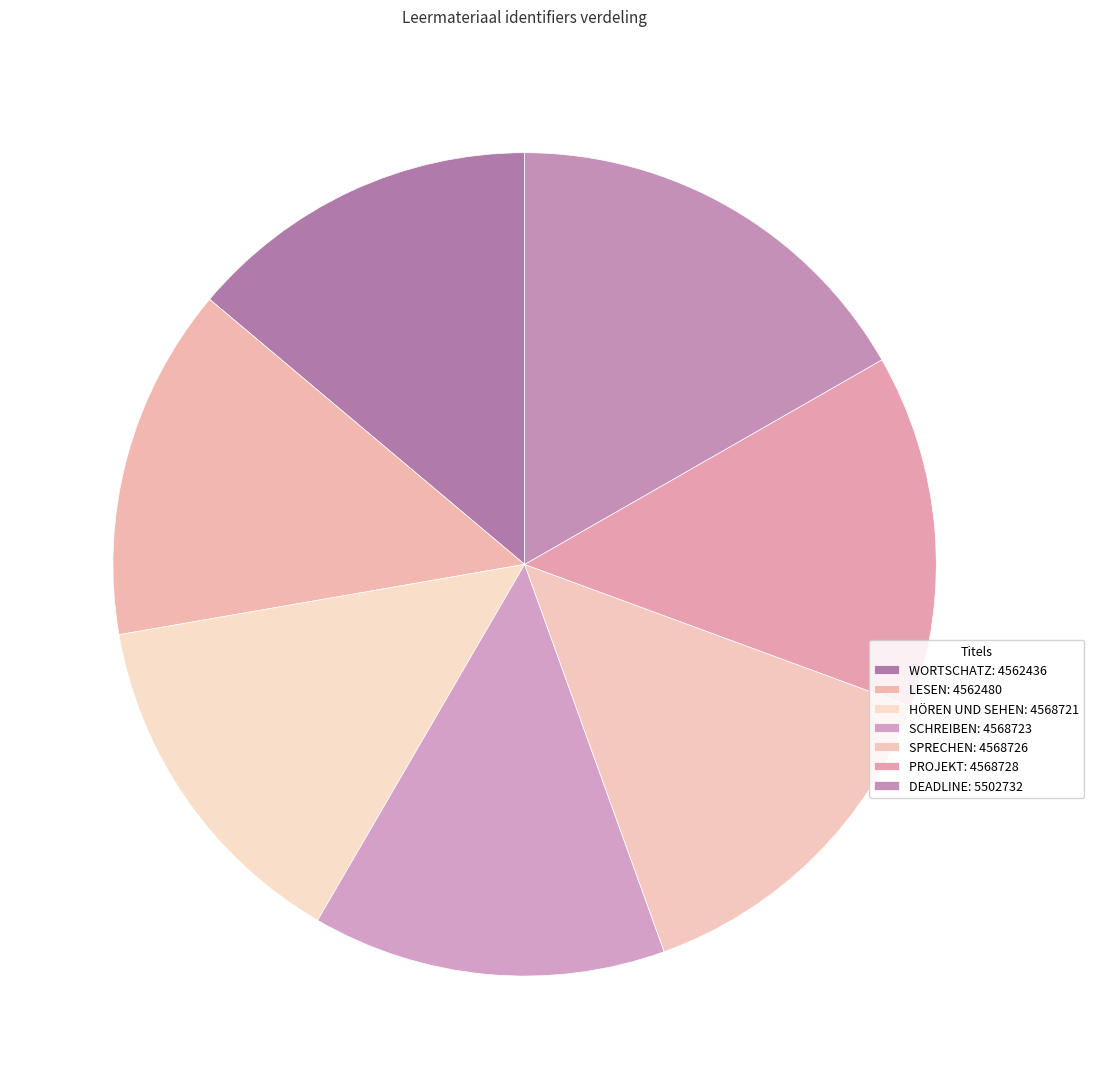

To the nearest percent, what portion does LESEN: 4562480 represent?

14%